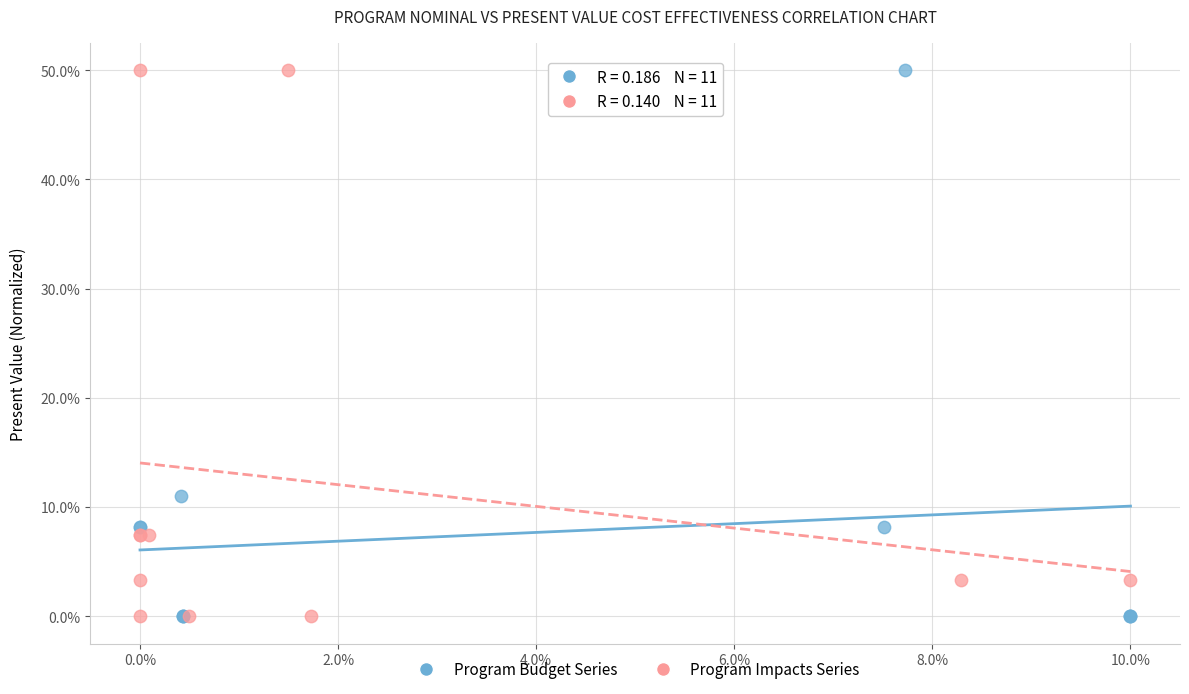

What are all the series names shown in the legend?

Program Budget Series, Program Impacts Series